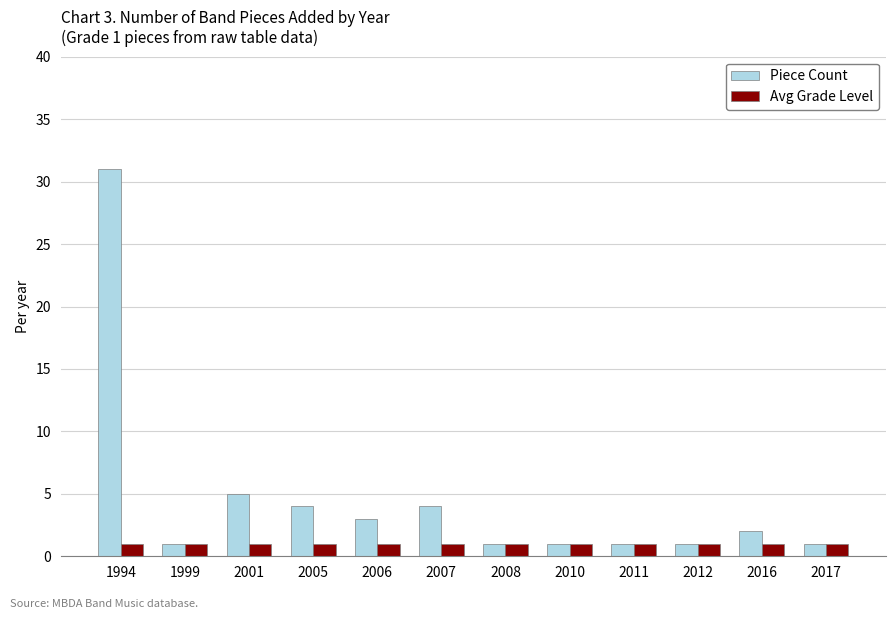

What is the total value across all series at 2007?

5